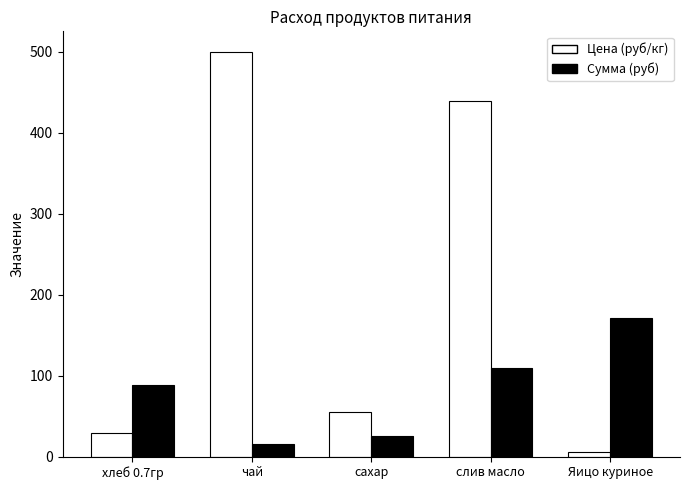

What is the total value across all series at Яицо куриное?

176.0